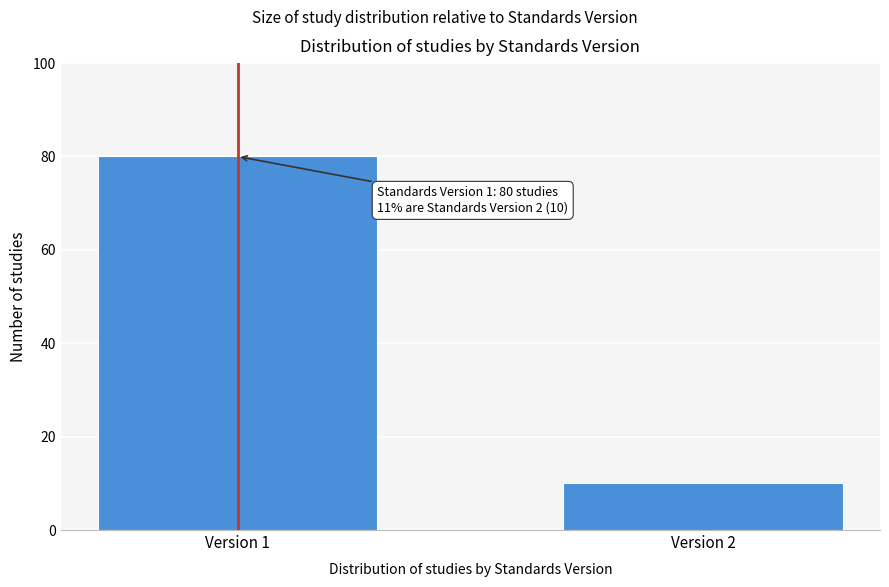

Reading right to left, what are all the values shown in this chart?

Version 2=10	Version 1=80